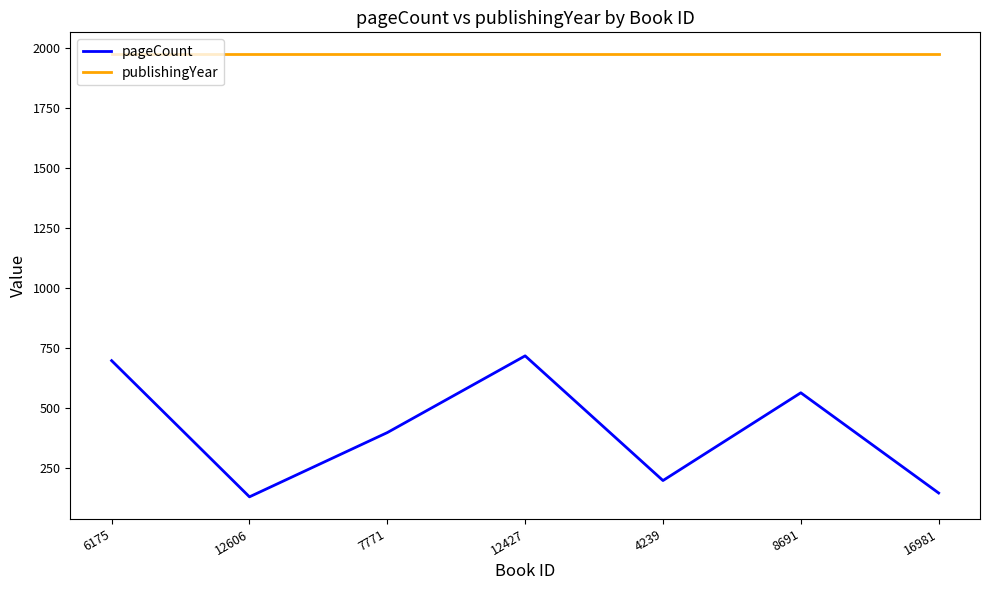

What are all the series names shown in the legend?

pageCount, publishingYear